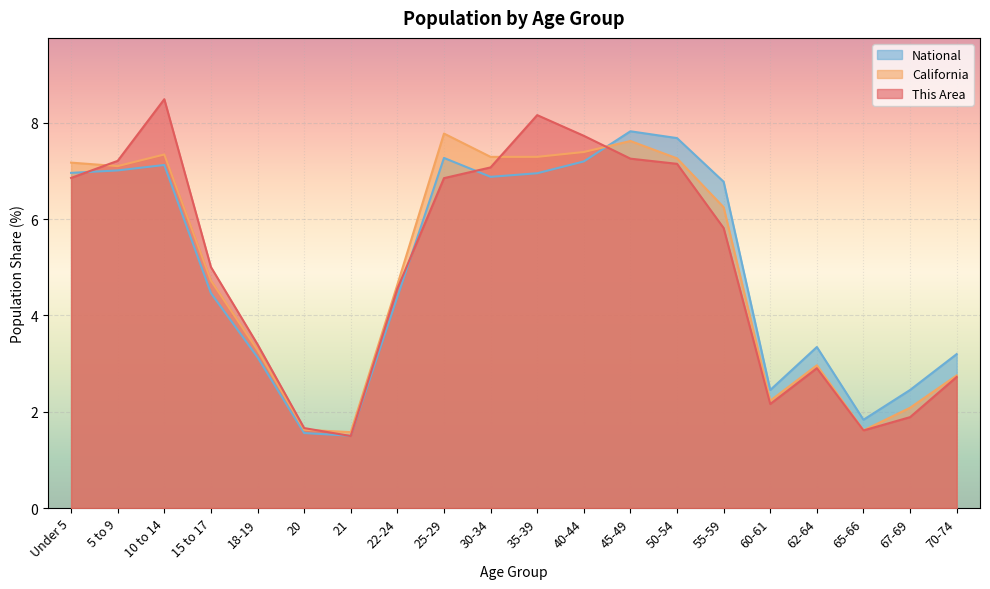

Reading left to right, extract all data points from this chart.

This Area: 6.9	7.2	8.5	5.0	3.4	1.7	1.5	4.6	6.9	7.1	8.2	7.7	7.3	7.1	5.8	2.2	2.9	1.6	1.9	2.7
California: 7.2	7.1	7.3	4.7	3.3	1.6	1.6	4.6	7.8	7.3	7.3	7.4	7.6	7.3	6.2	2.2	3.0	1.6	2.1	2.8
National: 7.0	7.0	7.1	4.5	3.1	1.6	1.5	4.4	7.3	6.9	7.0	7.2	7.8	7.7	6.8	2.5	3.3	1.8	2.5	3.2